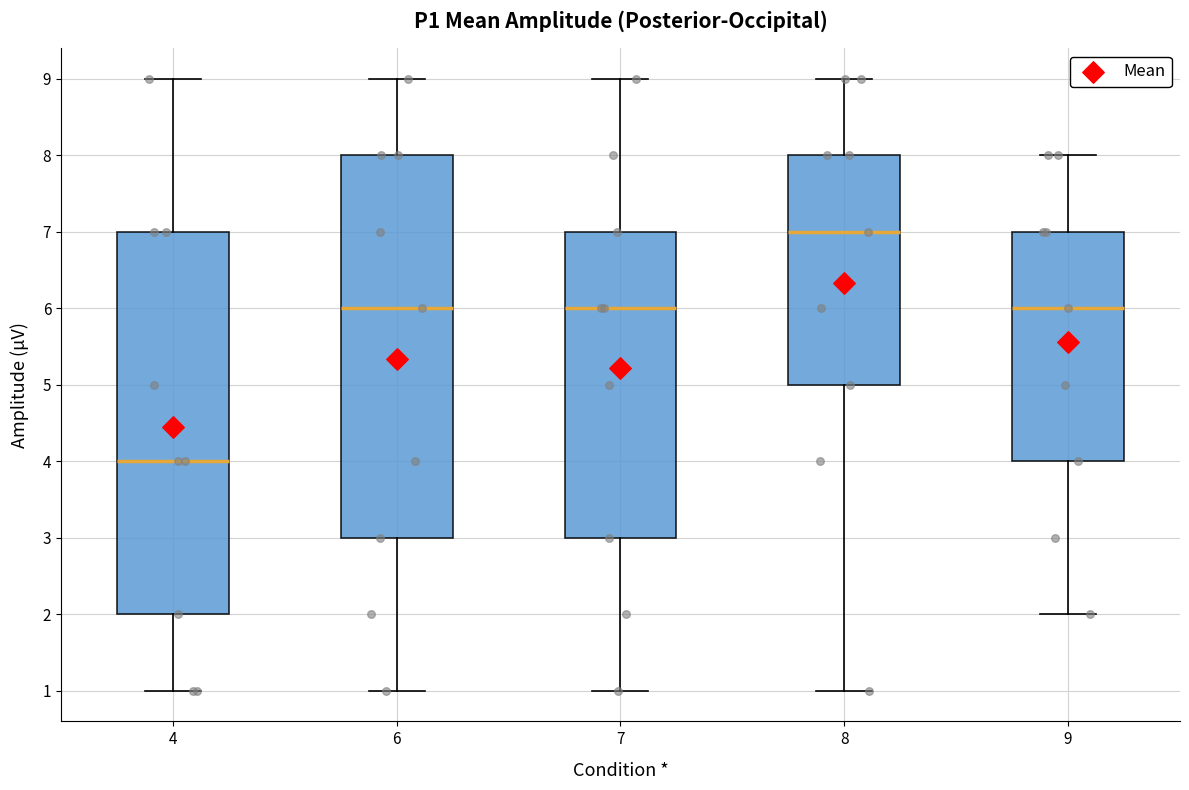

Which box has the lowest median line?

4